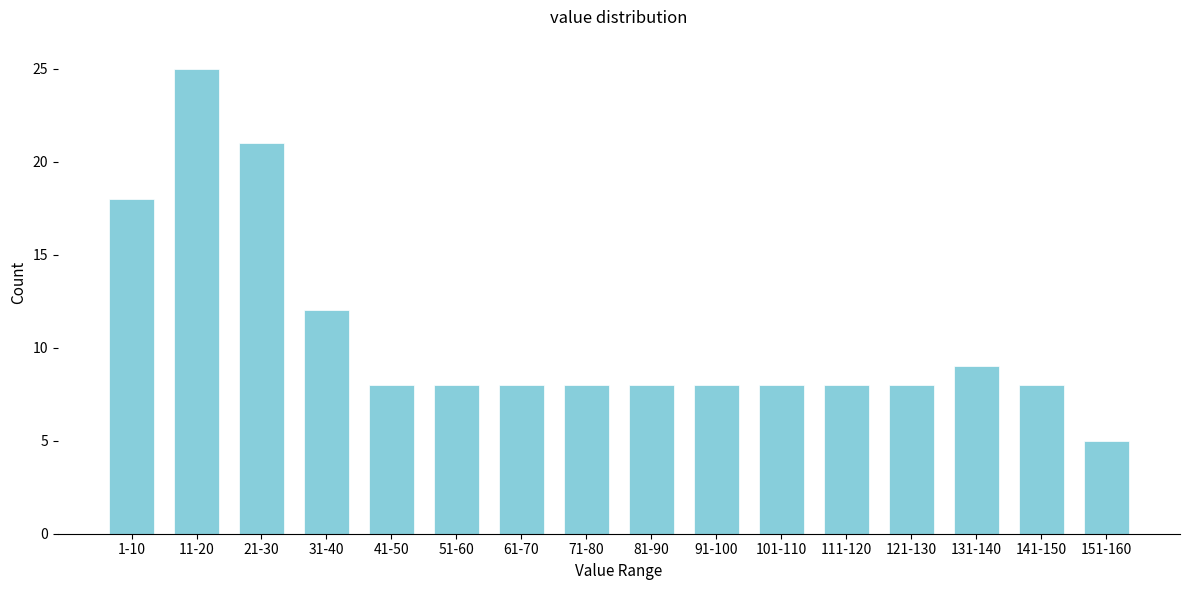

Reading left to right, list all the values displayed in this chart.

1-10=18	11-20=25	21-30=21	31-40=12	41-50=8	51-60=8	61-70=8	71-80=8	81-90=8	91-100=8	101-110=8	111-120=8	121-130=8	131-140=9	141-150=8	151-160=5